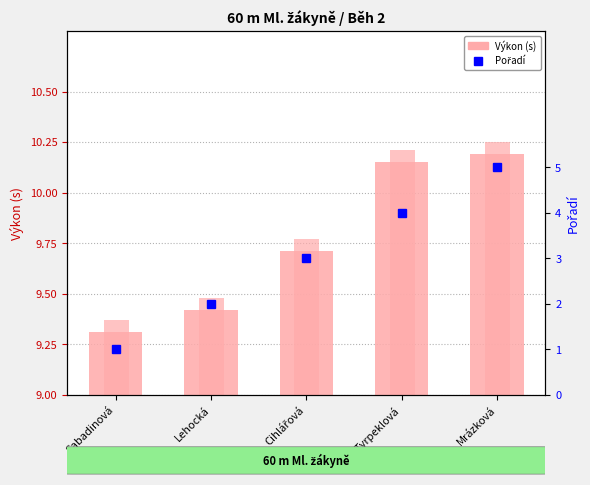

What is the spread (max minus min) of values at Tyrpeklová?

6.2